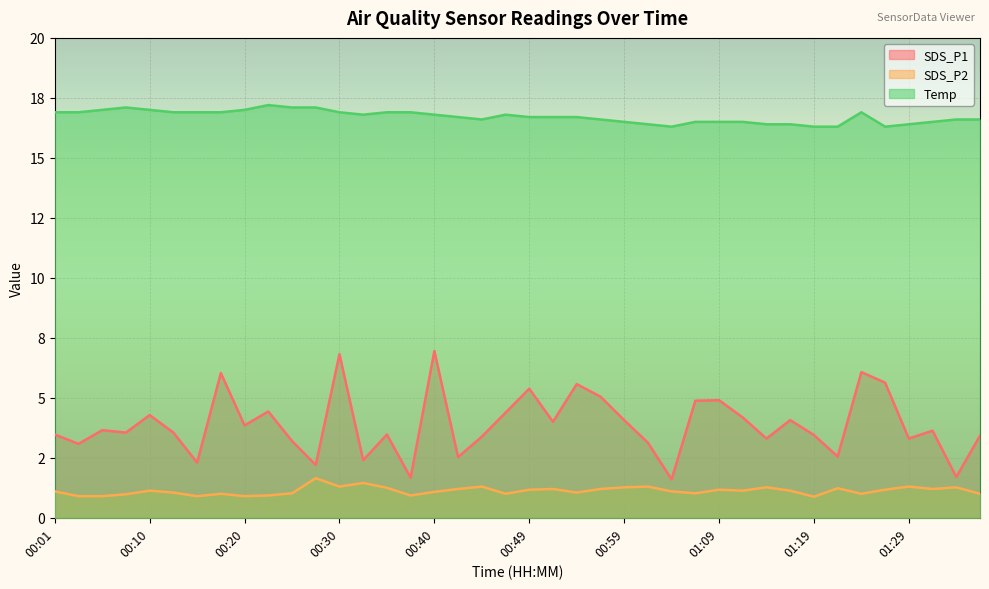

At which label does SDS_P2 first exceed 1?

00:01